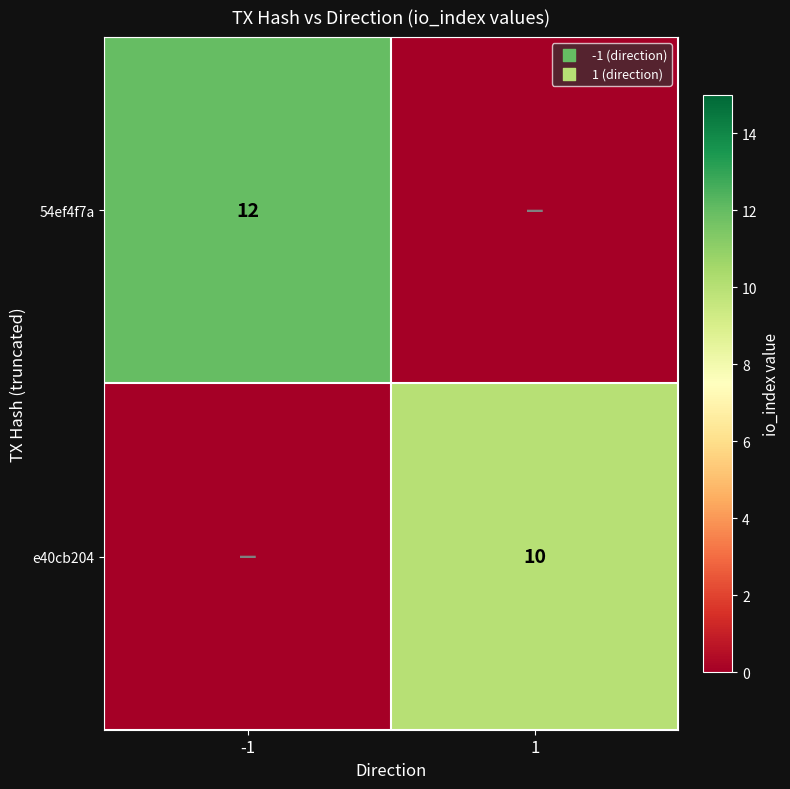

The value of 54ef4f7a at -1 is 12. True or false?

True